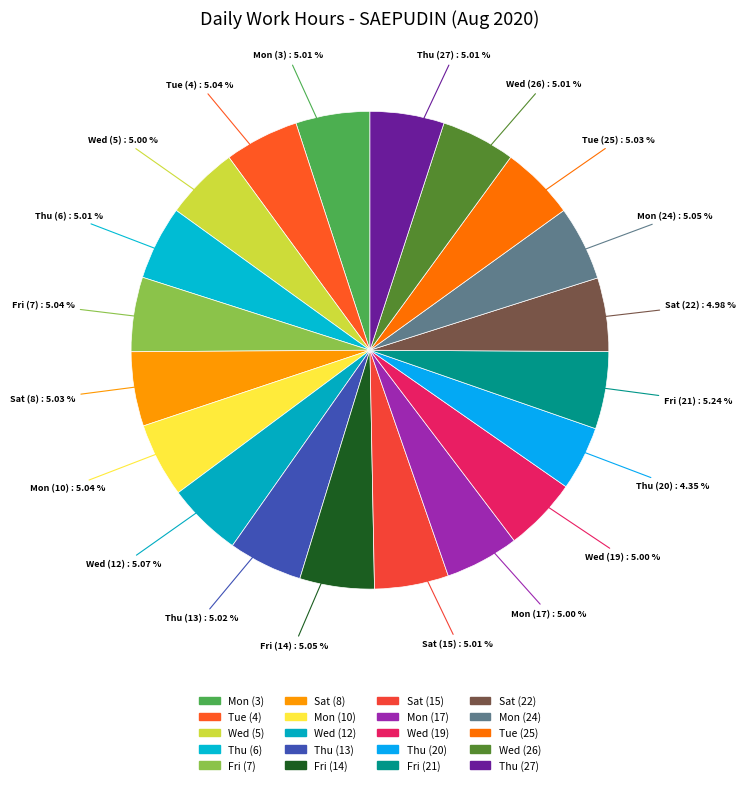

What is the smallest slice in the pie chart?

Thu (20)